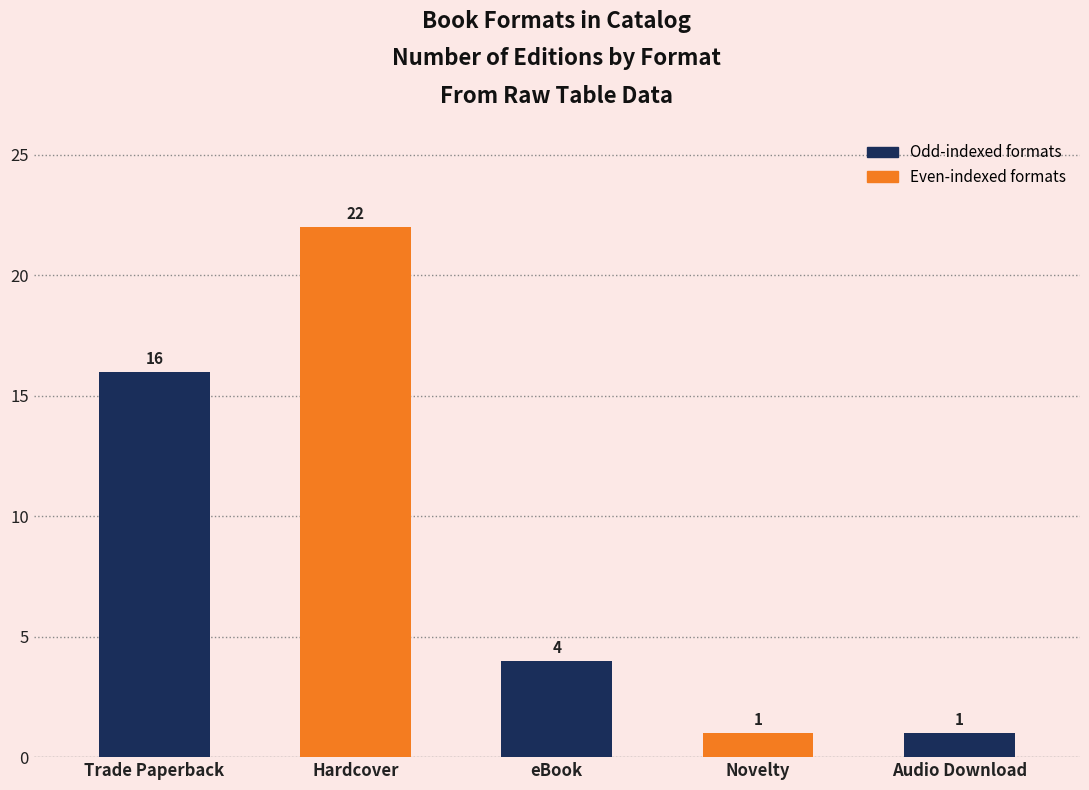

Does the chart contain stacked bars?

No